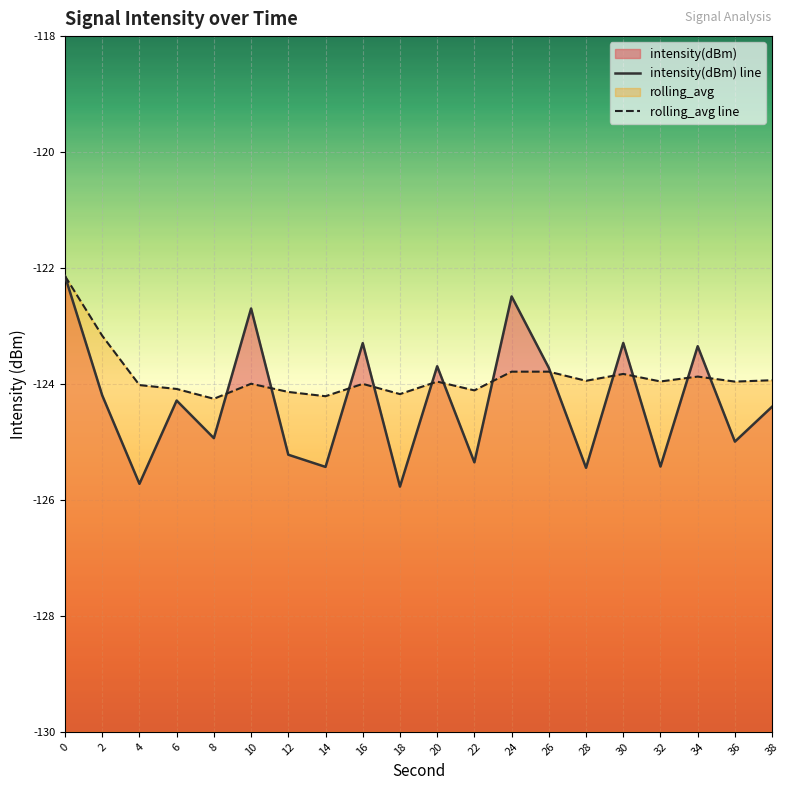

What is the average value of the rolling_avg line series?

-123.9